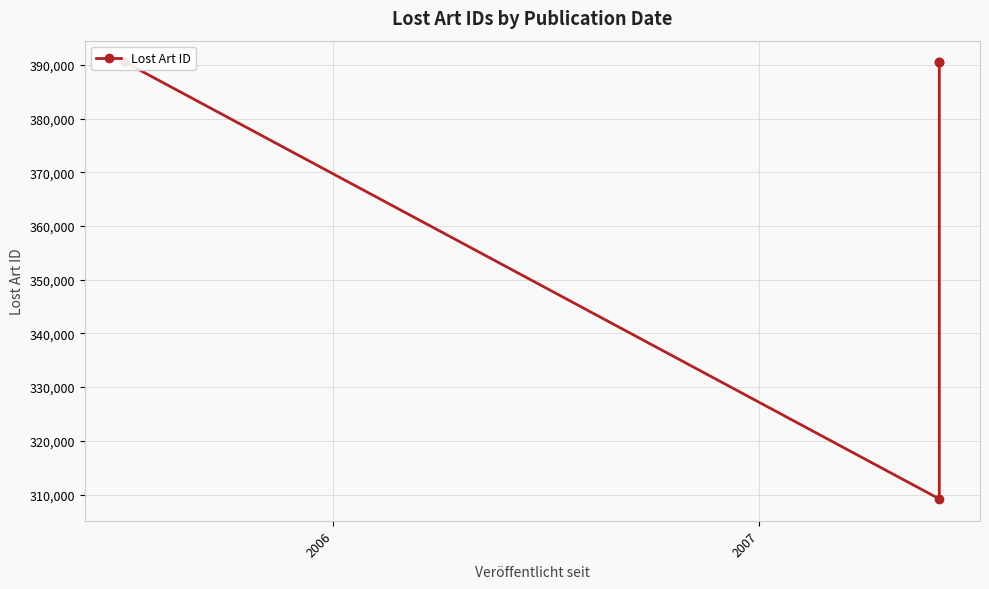

What is the difference between the maximum and second lowest values?

2